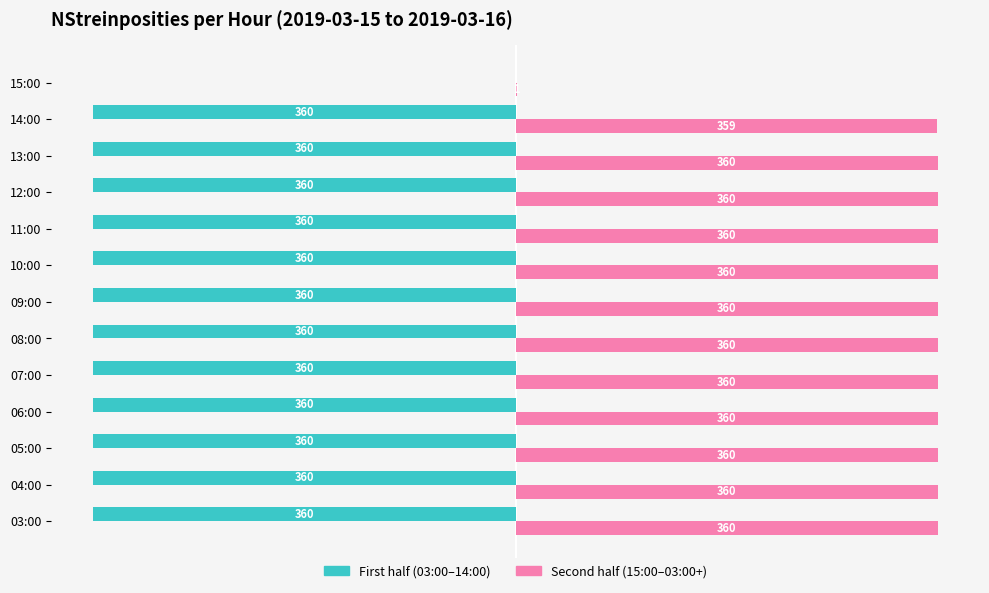

At which category is the sum across all series the highest?

15:00